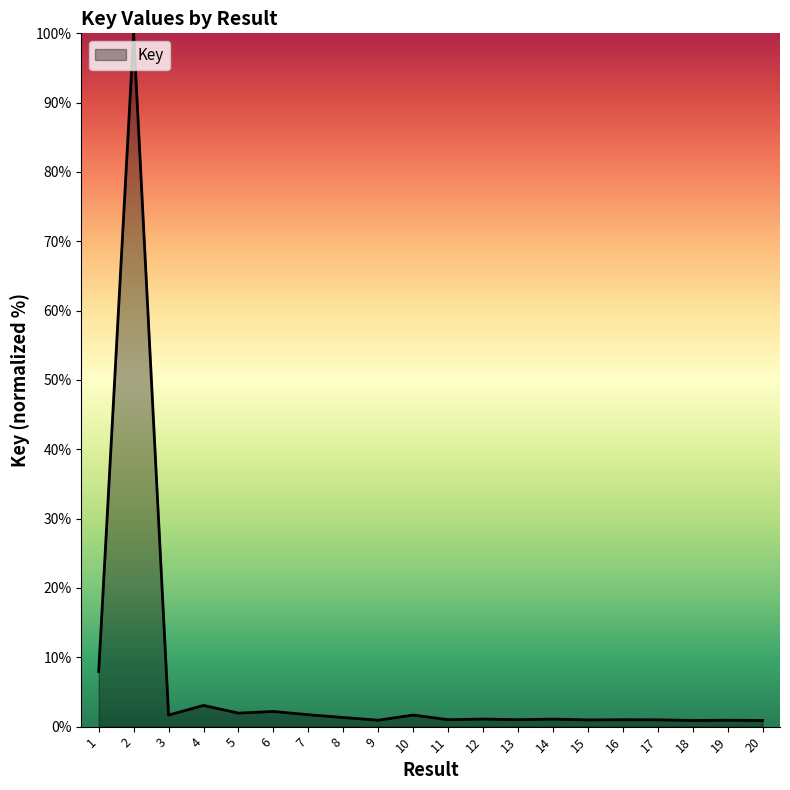

Where does the data first go above 1?

1